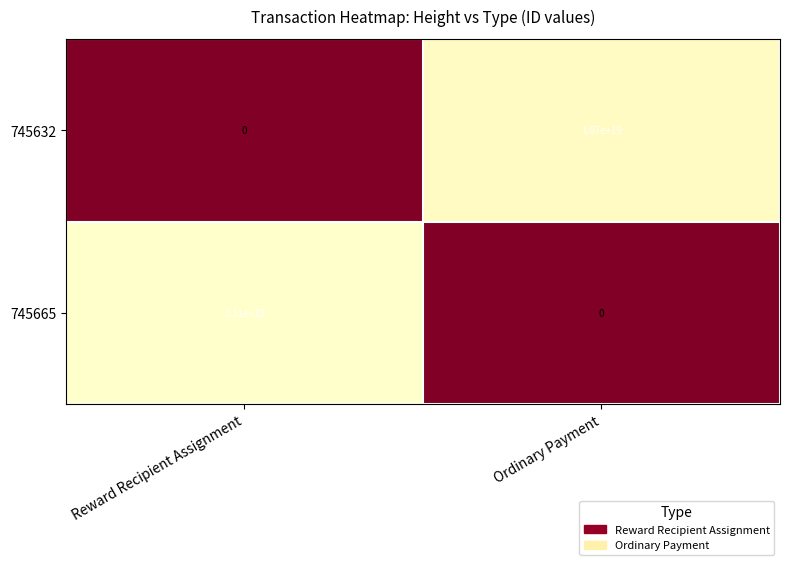

True or false: 745665 has a value of 17047241845147052032 at Reward Recipient Assignment.

False